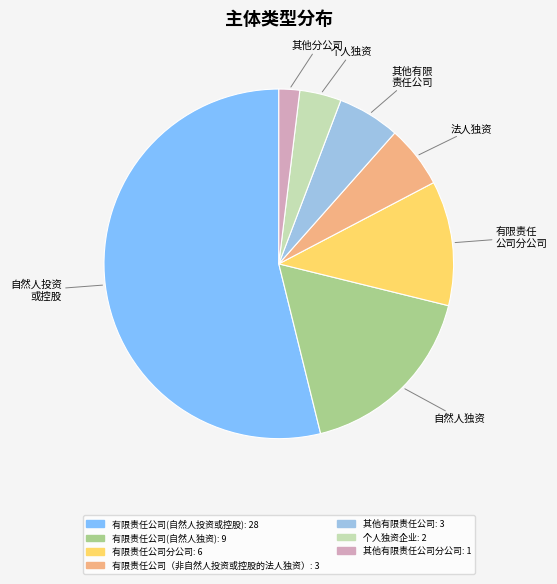

How many slices are in this pie chart?

7